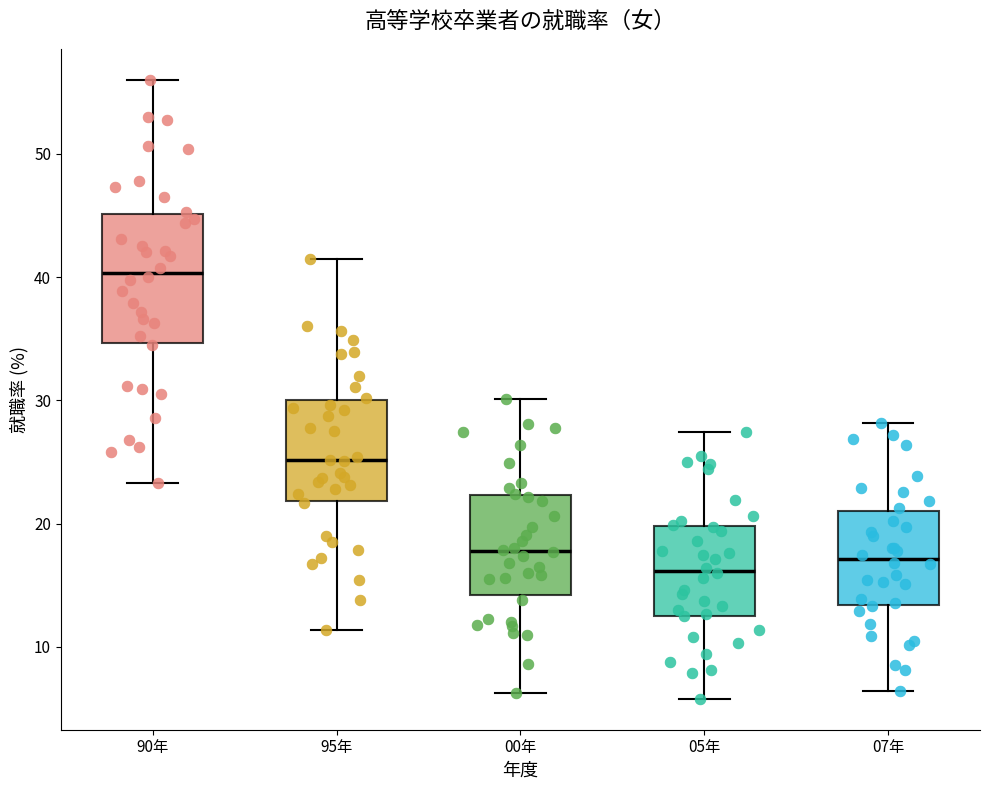

Reading left to right, read every box against the y-axis: the position of its median line, the range the box covers, and the ends of its whiskers. The values are not printed on the chart, so give them approximately, as read against the axis.

90年: median 40, box 35 to 45, whiskers 23 to 56
95年: median 25, box 22 to 30, whiskers 11 to 42
00年: median 18, box 14 to 22, whiskers 6 to 30
05年: median 16, box 13 to 20, whiskers 6 to 27
07年: median 17, box 13 to 21, whiskers 6 to 28